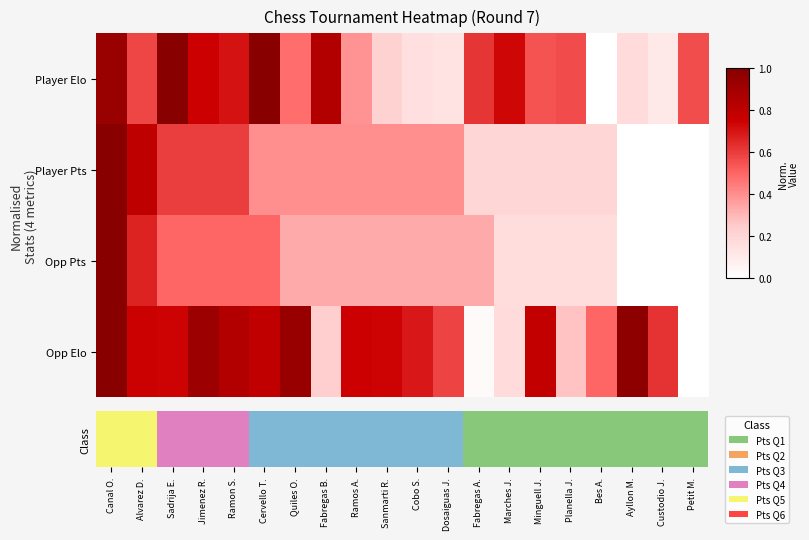

Is it true that Opp Elo equals 0.2 at Planella J.?

False